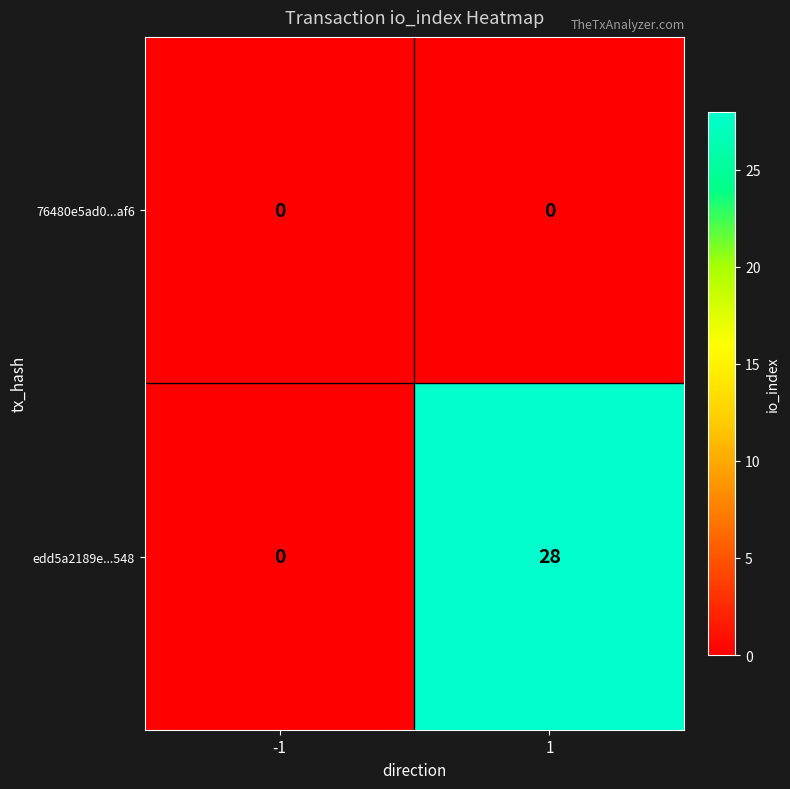

How many series are shown in this chart?

2